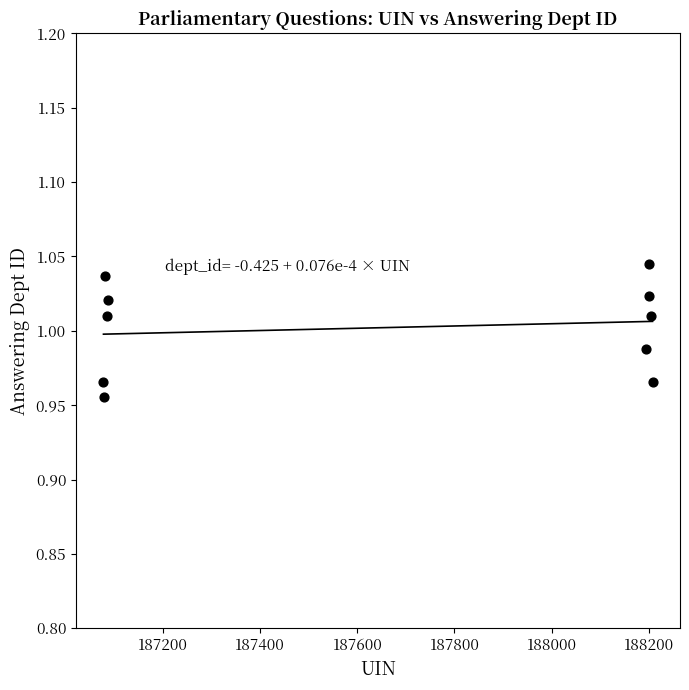

What is the average X value?

187641.5